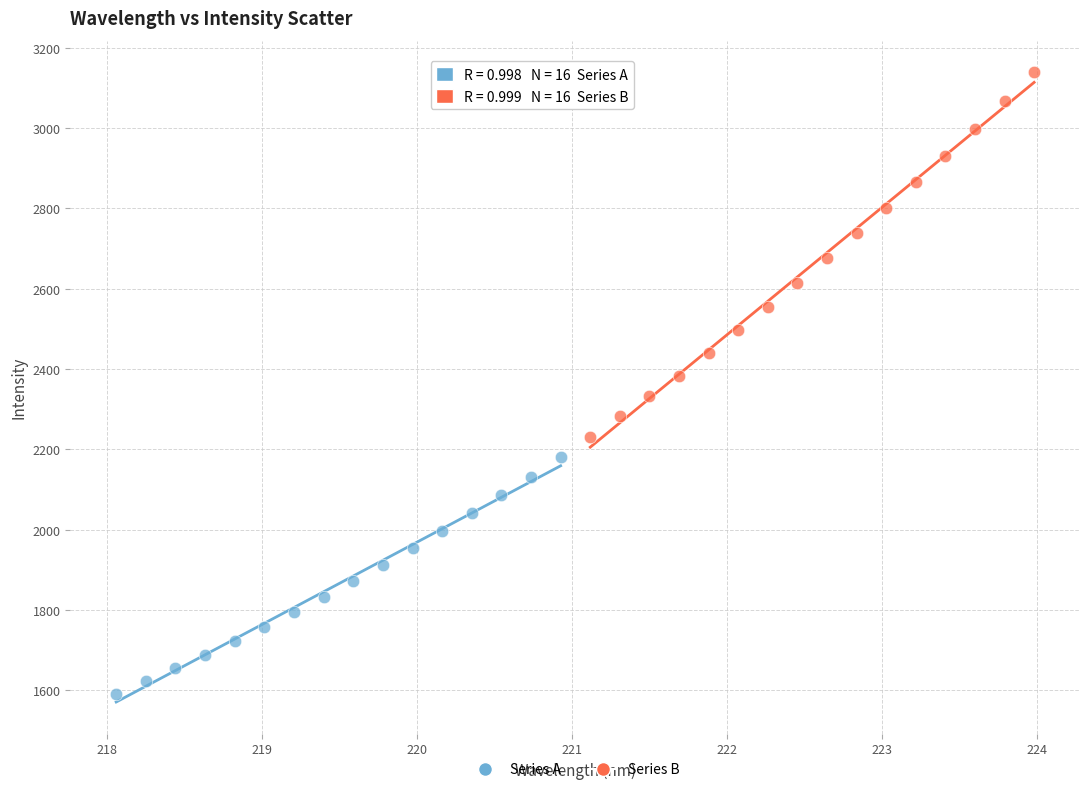

Which series contains the lowest Y value?

Series A